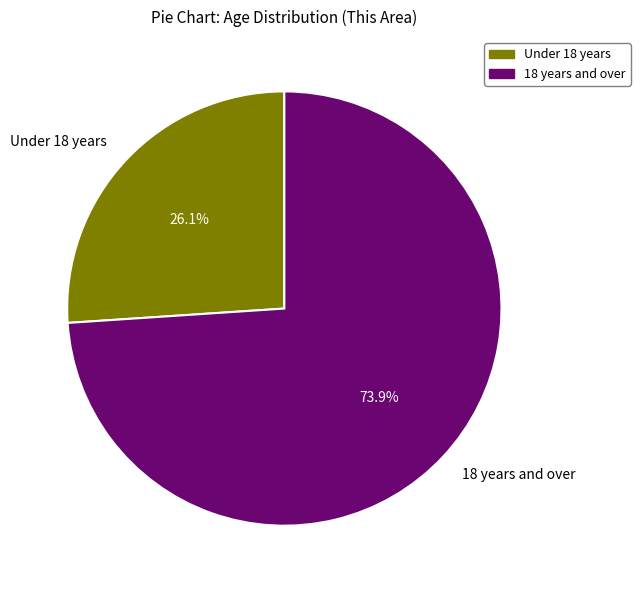

How many slices are in this pie chart?

2